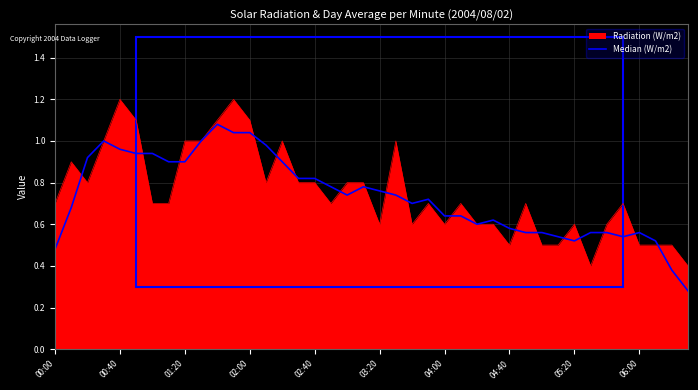

What is the maximum value shown in the chart?

1.2